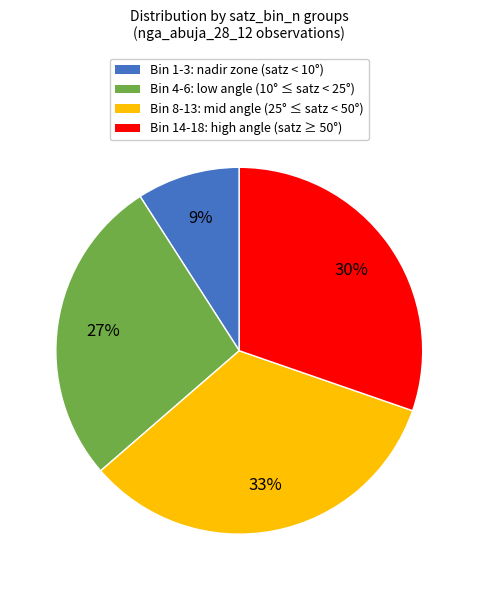

To the nearest percent, what is the difference between the largest and smallest slice percentages?

24%